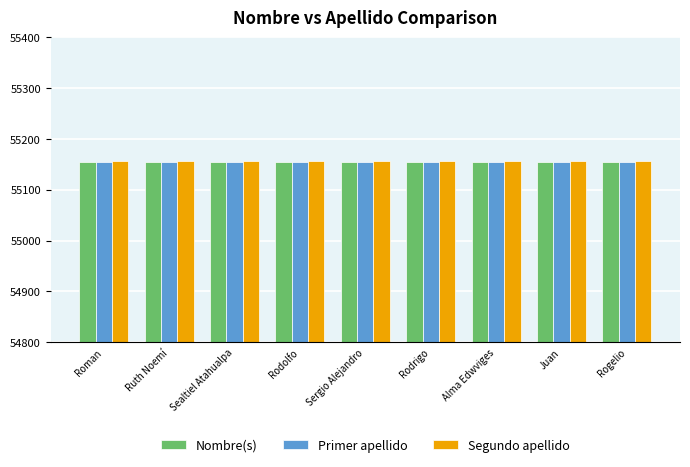

What is the total value across all series at Roman?

165465